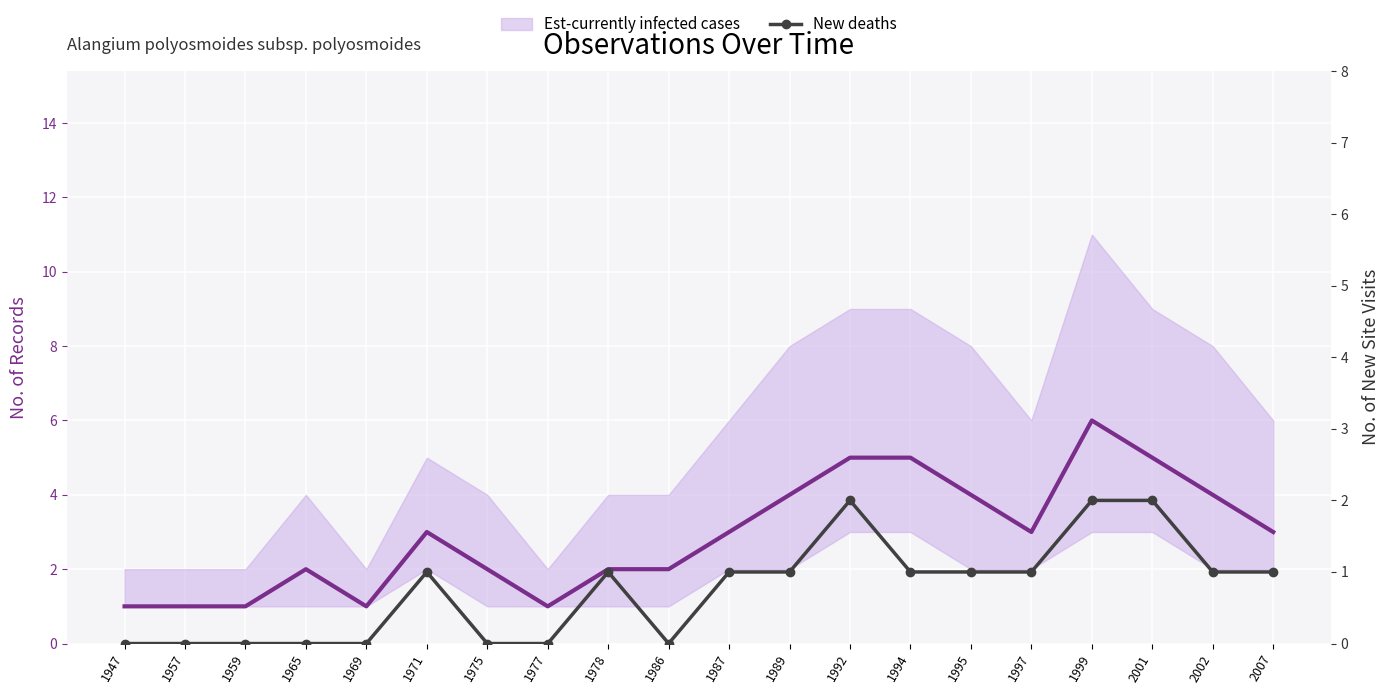

Which series has the largest range (max minus min)?

Est-currently infected cases